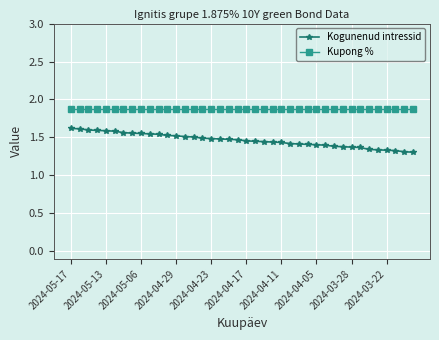

What is the greatest value displayed?

1.9